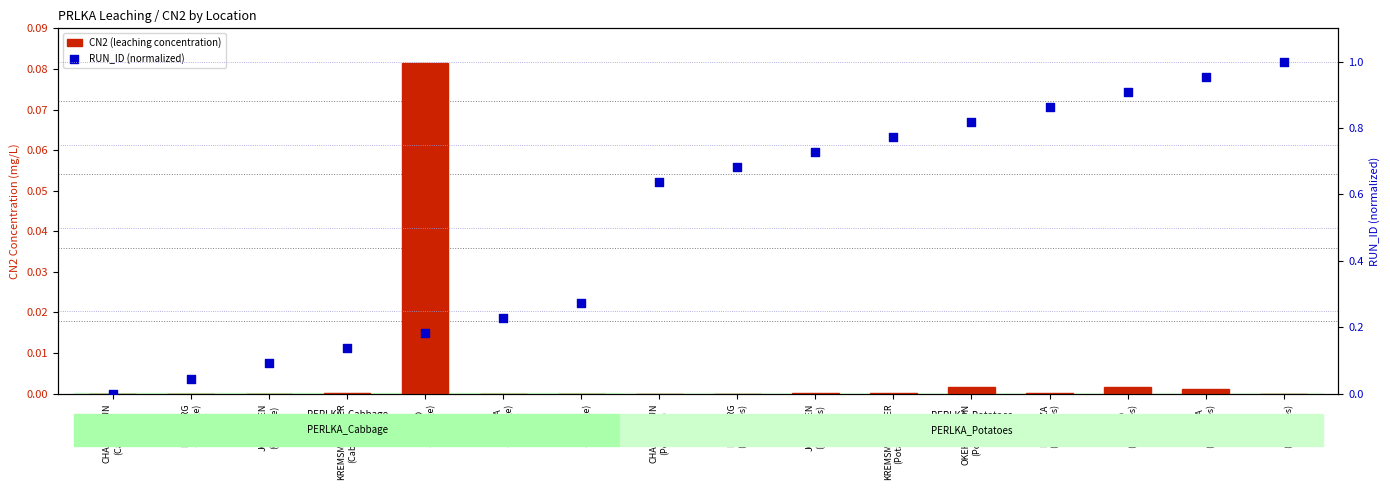

At how many categories does at least one series exceed 0?

15